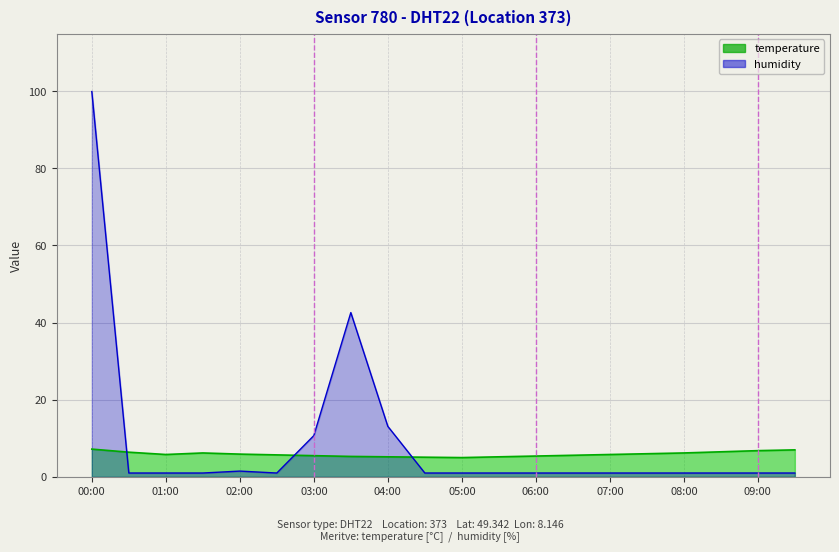

Reading right to left, extract all data points from this chart.

temperature: 7.0	6.8	6.5	6.2	6.0	5.8	5.6	5.4	5.2	5.0	5.1	5.2	5.3	5.5	5.7	5.9	6.2	5.8	6.4	7.2
humidity: 1.0	1.0	1.0	1.0	1.0	1.0	1.0	1.0	1.0	1.0	1.0	13.1	42.6	10.7	1.0	1.5	1.0	1.0	1.0	99.9